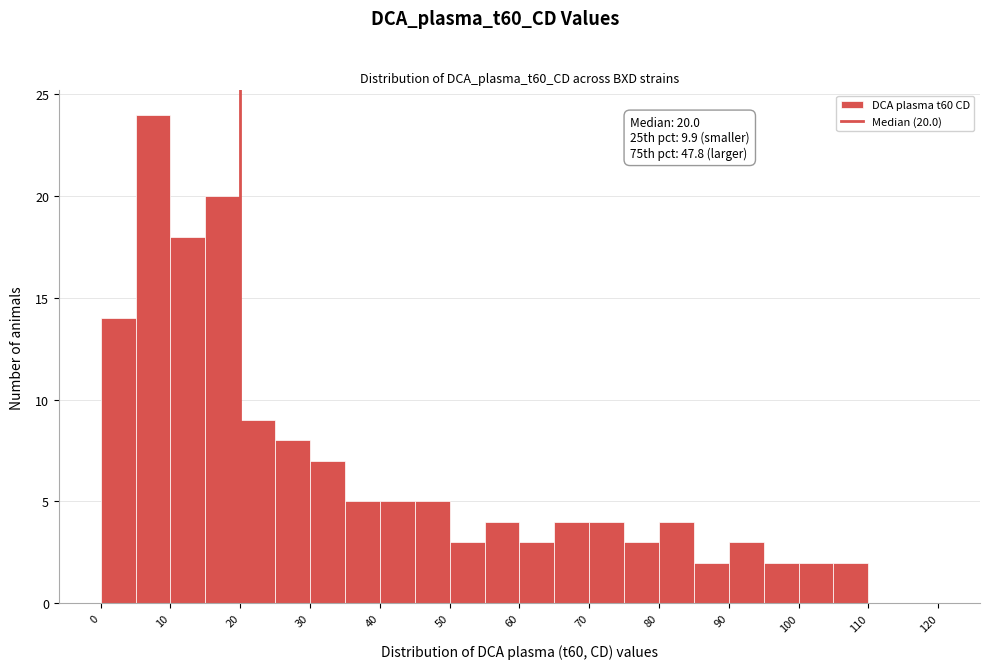

Which range on the x-axis has the tallest bar?

5 to 10